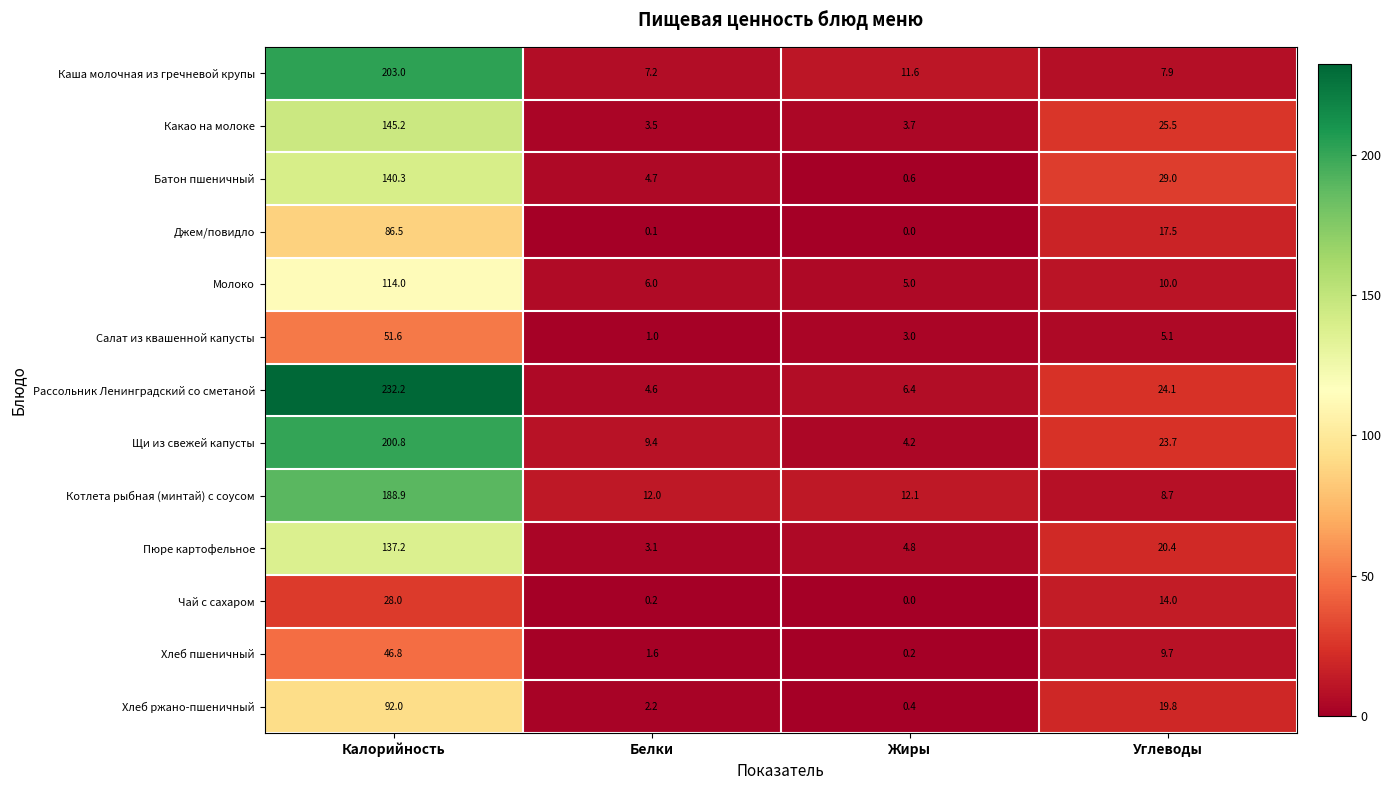

How many series are shown in this chart?

13